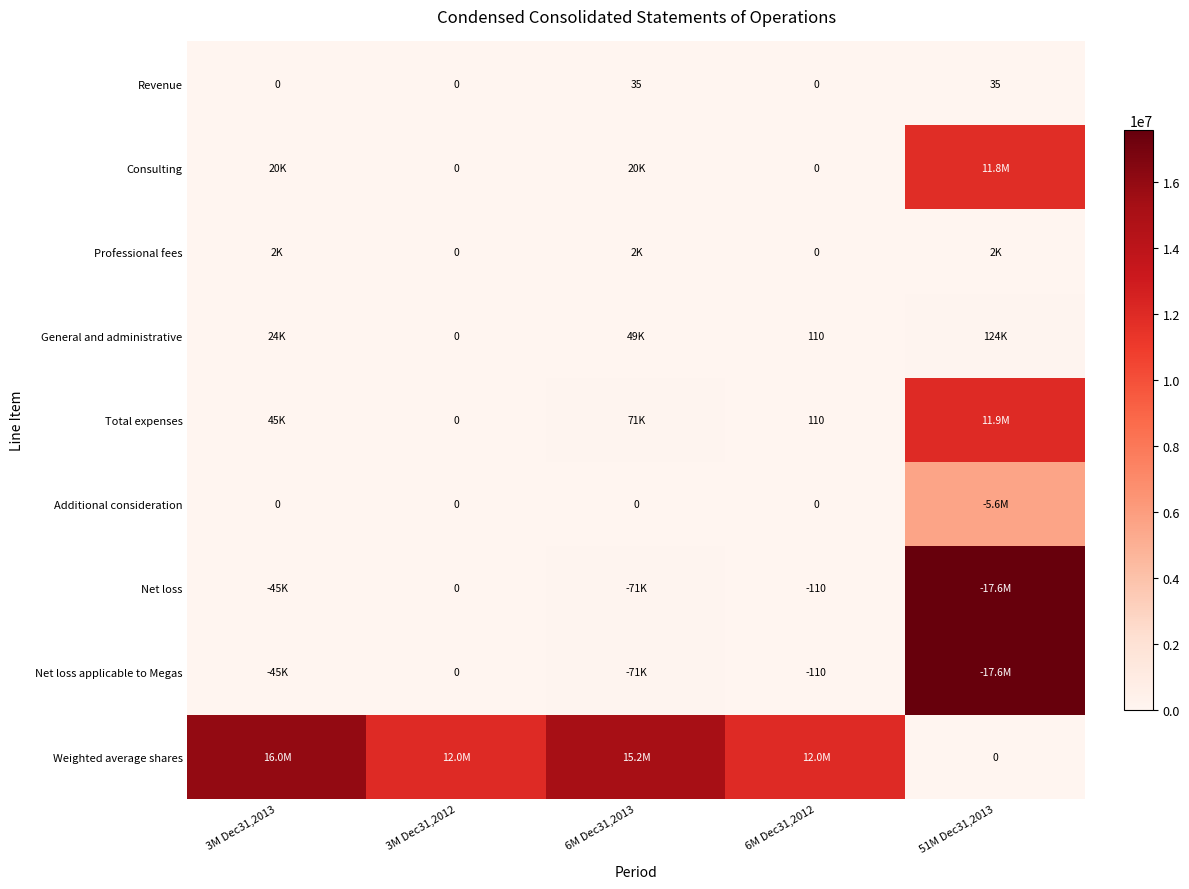

Count the Revenue values in the range 0 to 35.

5